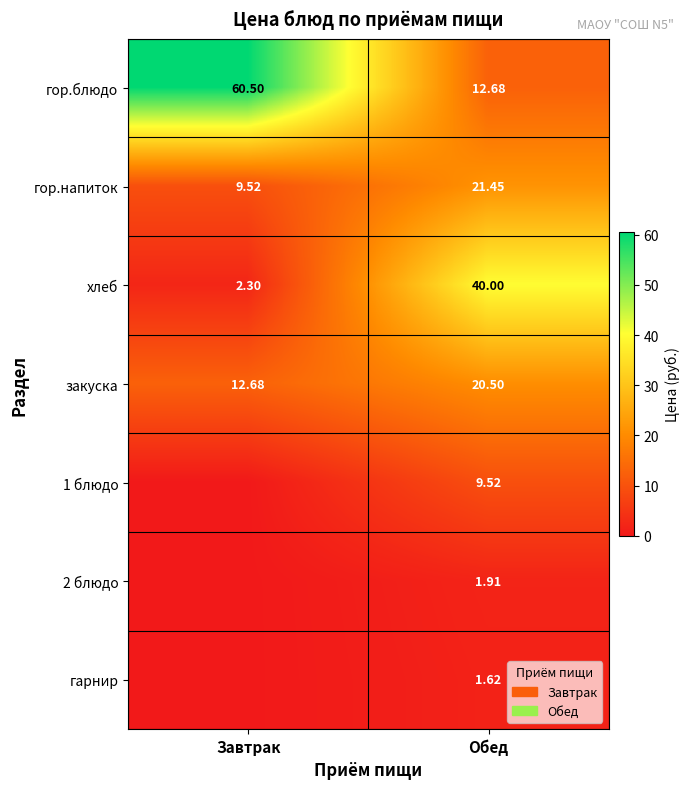

At which label is гор.блюдо closest to 36?

Обед